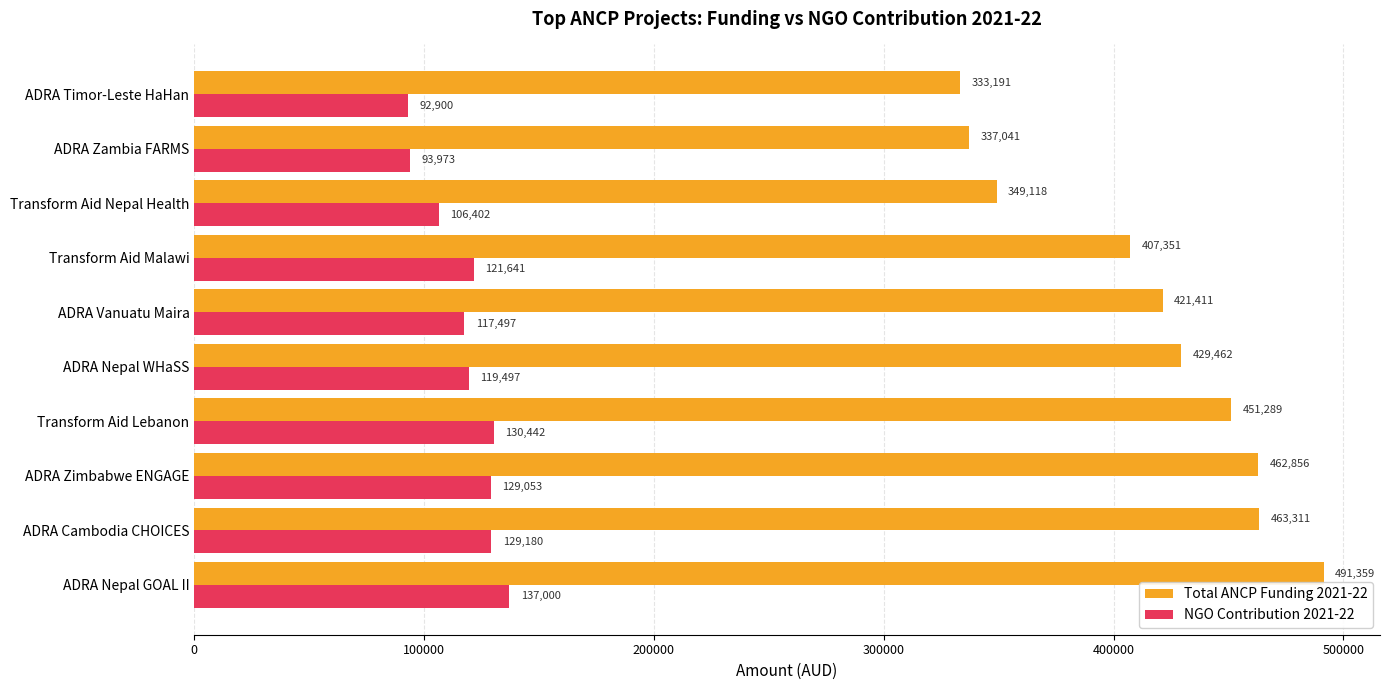

What is the difference between the maximum and minimum values in the NGO Contribution 2021-22 series?

44100.1